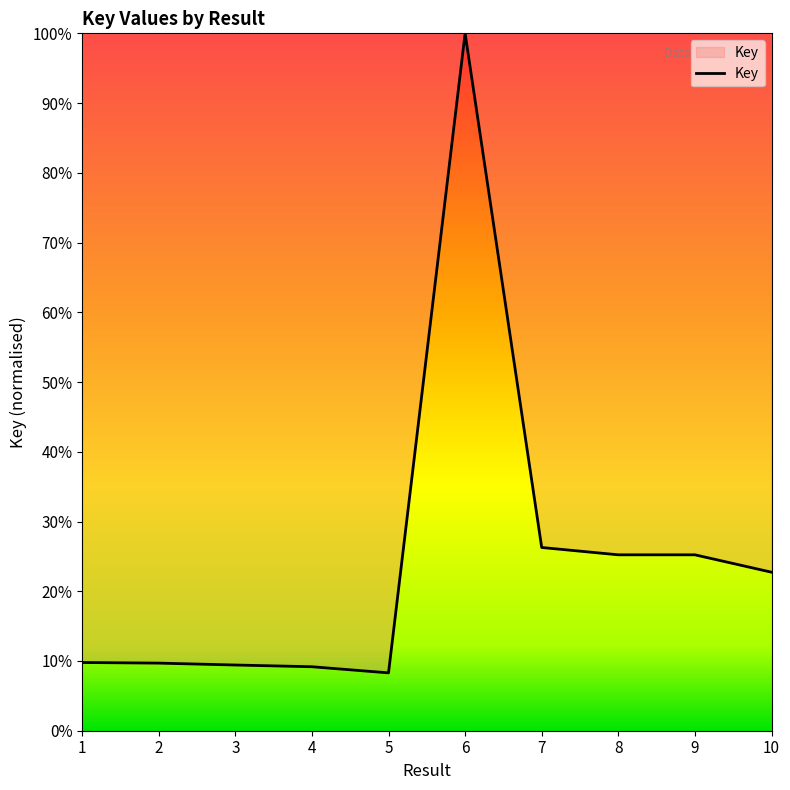

At which label is the value closest to 54?

7